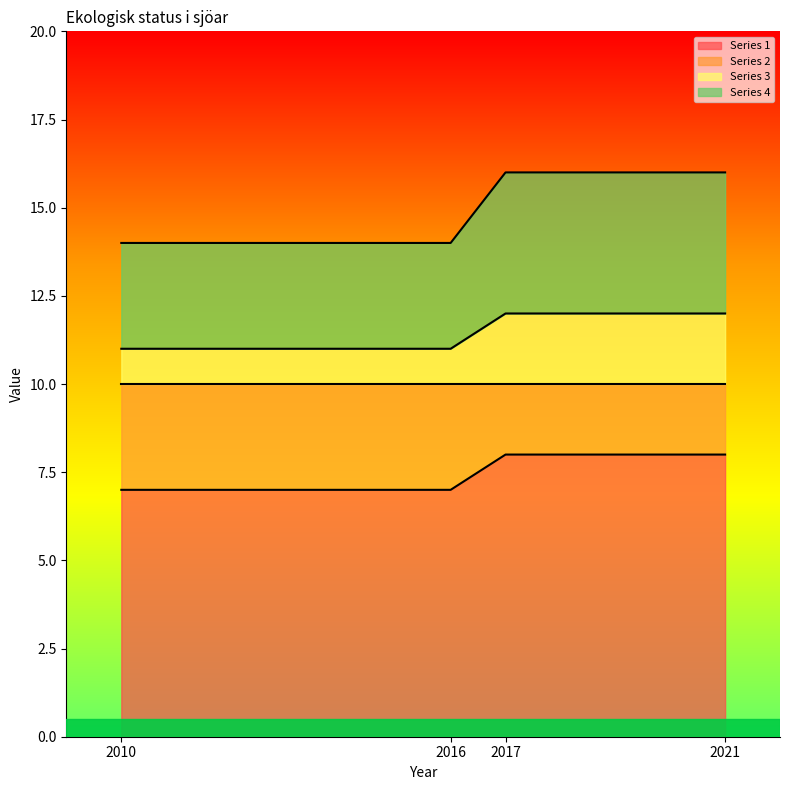

What value does the Series 1 series have at 2016?

7